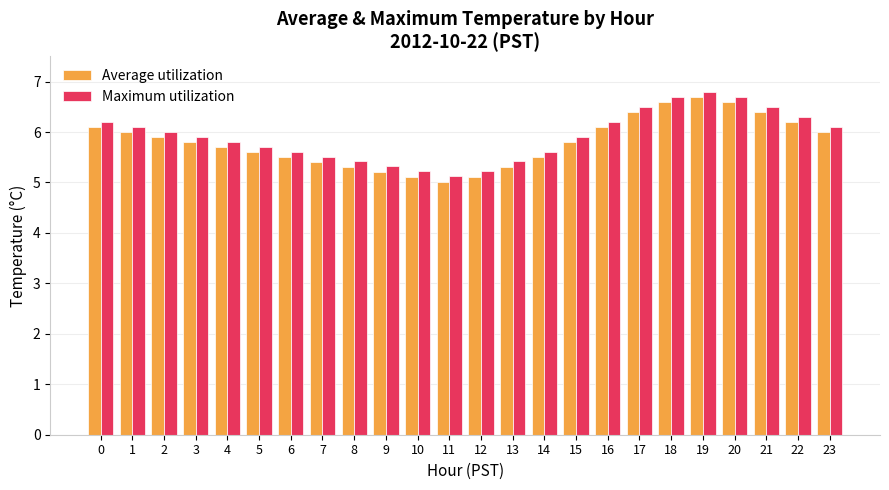

Which series has the widest spread of values?

Average utilization